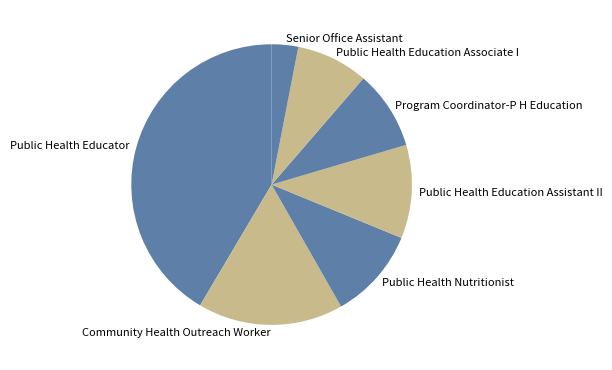

Count the number of slices in the pie.

7